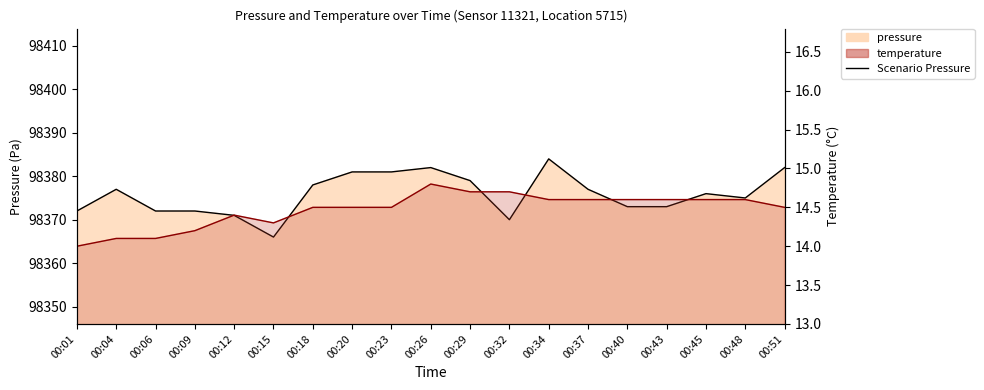

In Scenario Pressure, how many points are lower than both neighbors (excluding endpoints)?

3